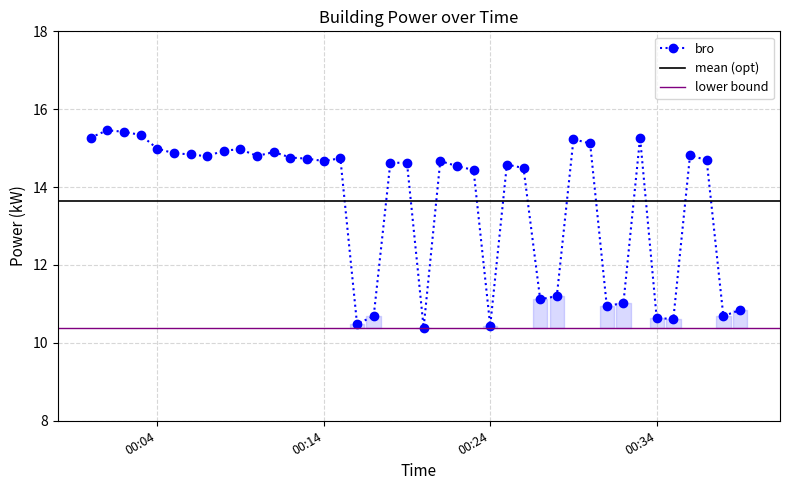

What is the value of the 18th point from the left?

10.7